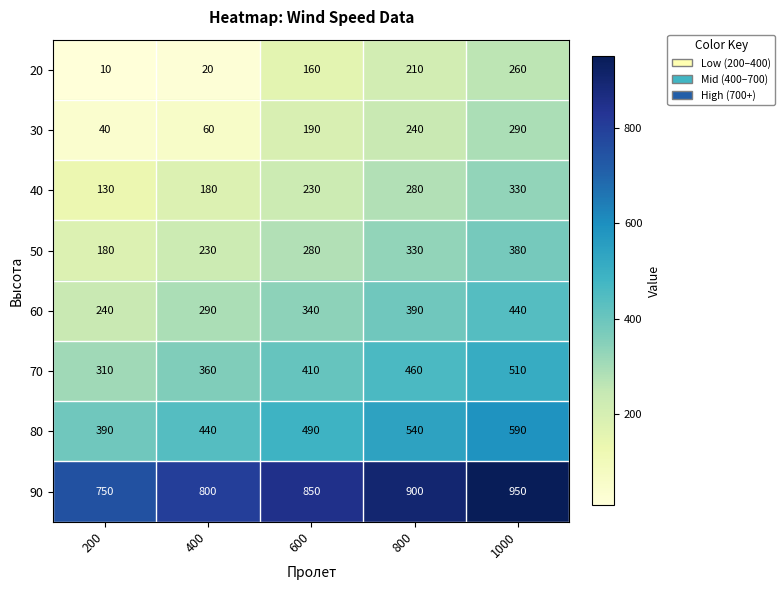

The 50 series shows 47 at 400. True or false?

False